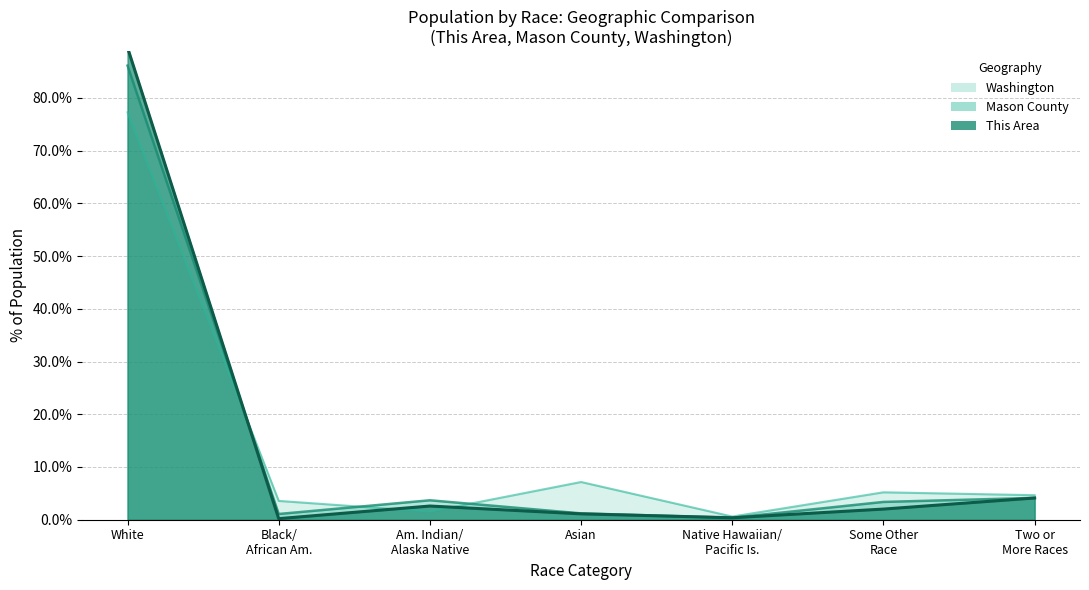

What are all the series names shown in the legend?

This Area, Mason County, Washington